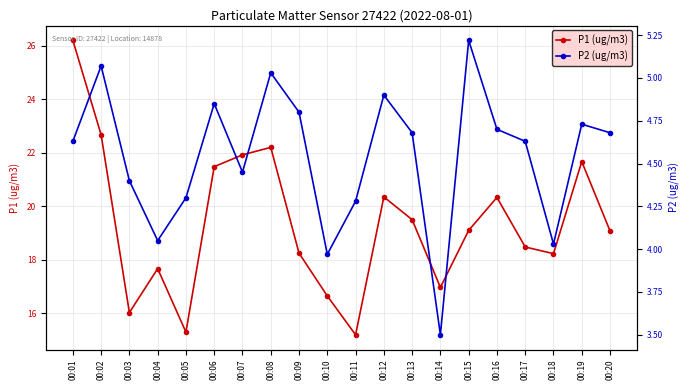

Where is P1 (ug/m3) nearest to the value 20?

00:16